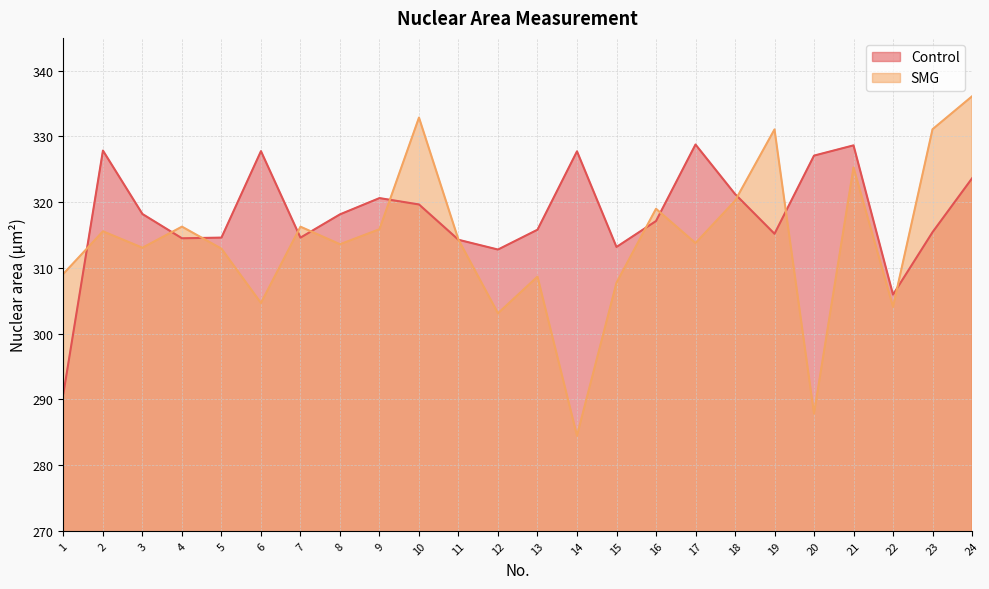

How many interior local peaks does the SMG series have?

8